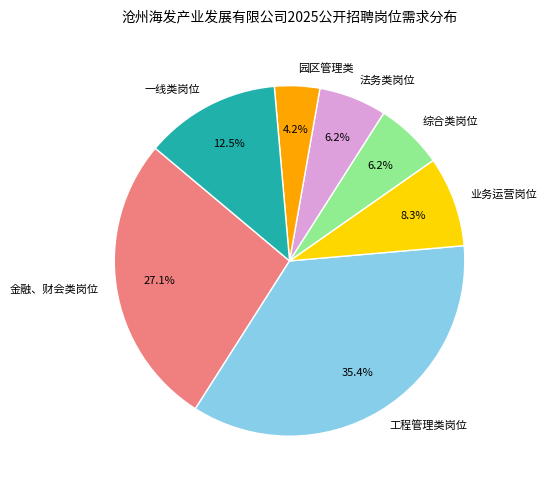

How many slices are in this pie chart?

7